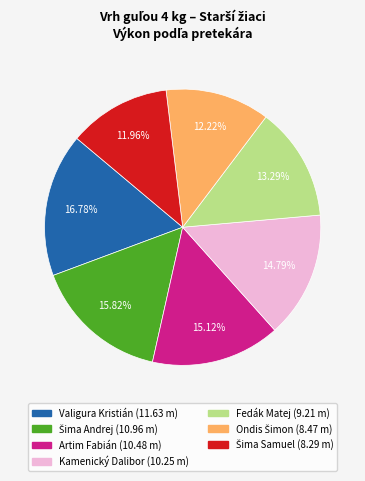

True or false: Artim Fabián accounts for 26% of the total.

False